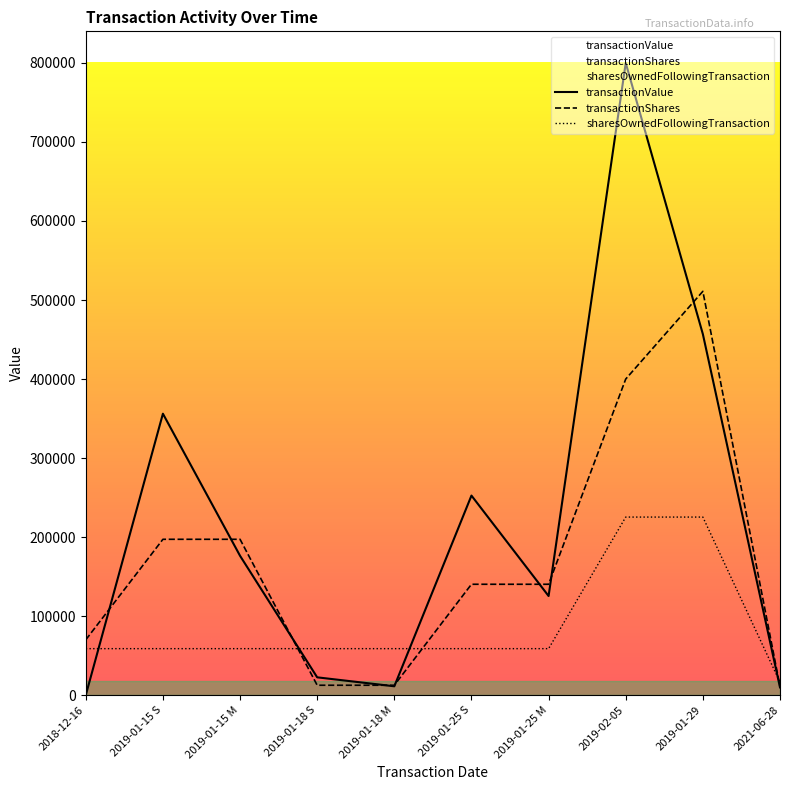

Rank the series at 2019-01-18 M from lowest to highest value.

transactionValue, transactionShares, sharesOwnedFollowingTransaction